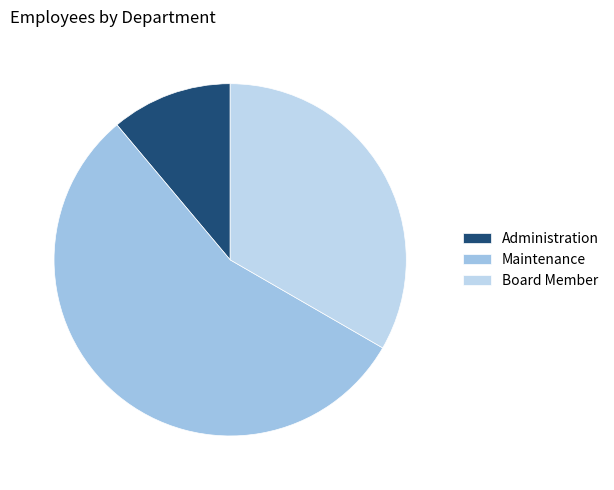

Which category has the smallest portion of the pie?

Administration